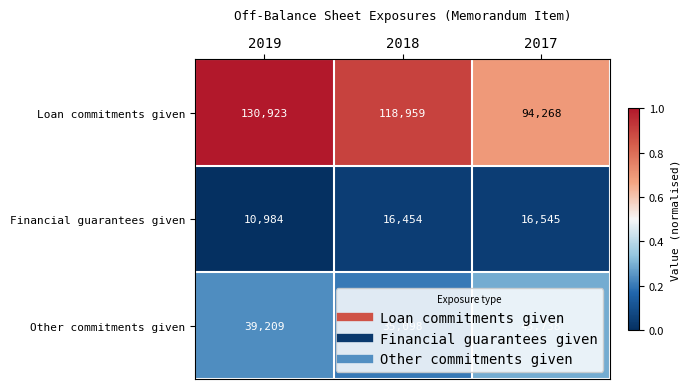

Is it true that Loan commitments given equals 195307 at 2018?

False